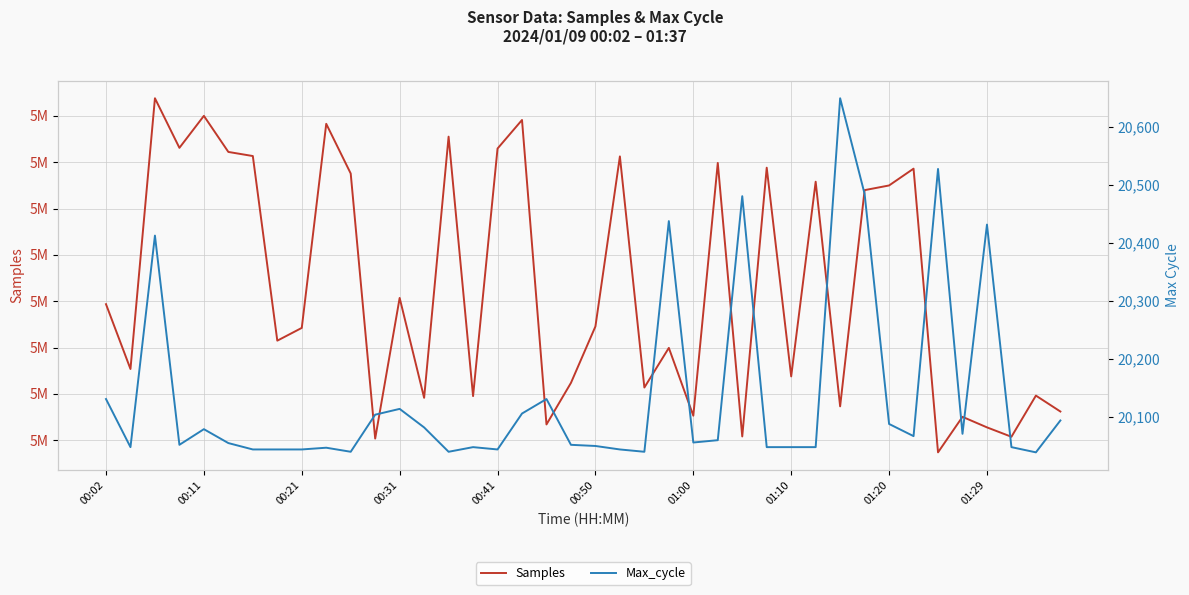

How many series are shown in this chart?

2